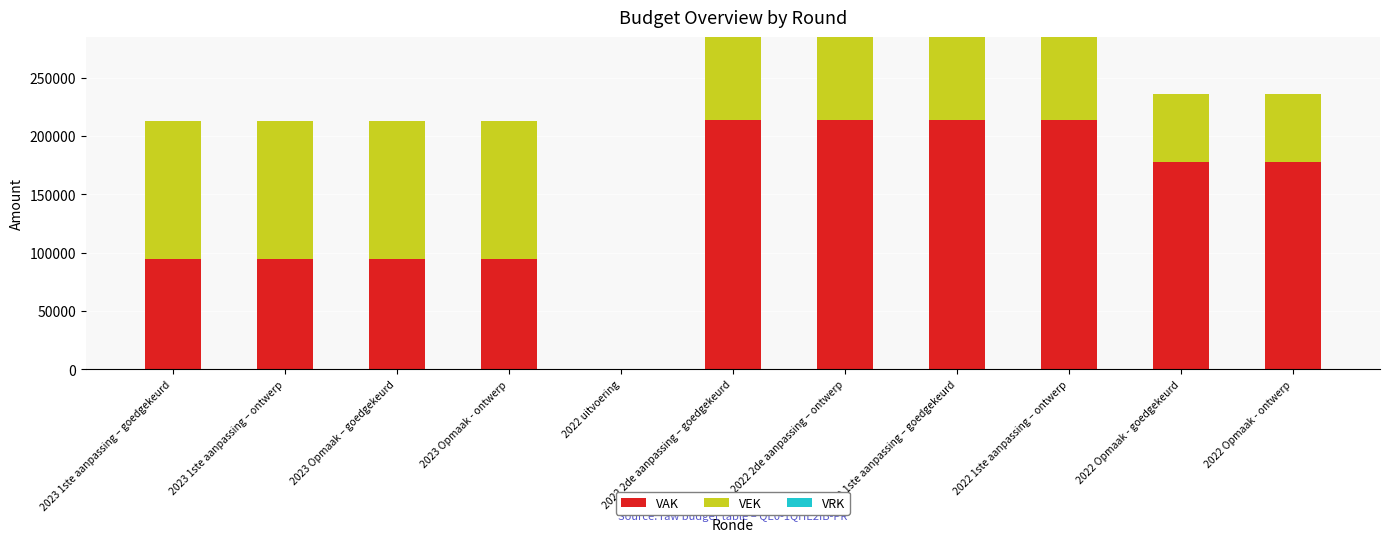

The value of VAK at 2022 1ste aanpassing – ontwerp is 213474. True or false?

True